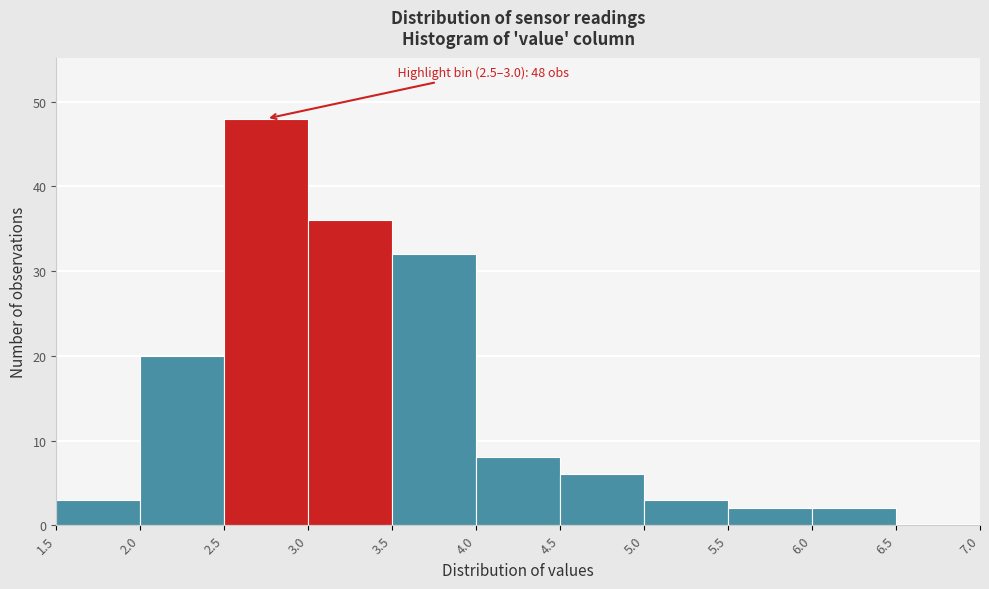

Which range on the x-axis has the tallest bar?

2.5 to 3.0